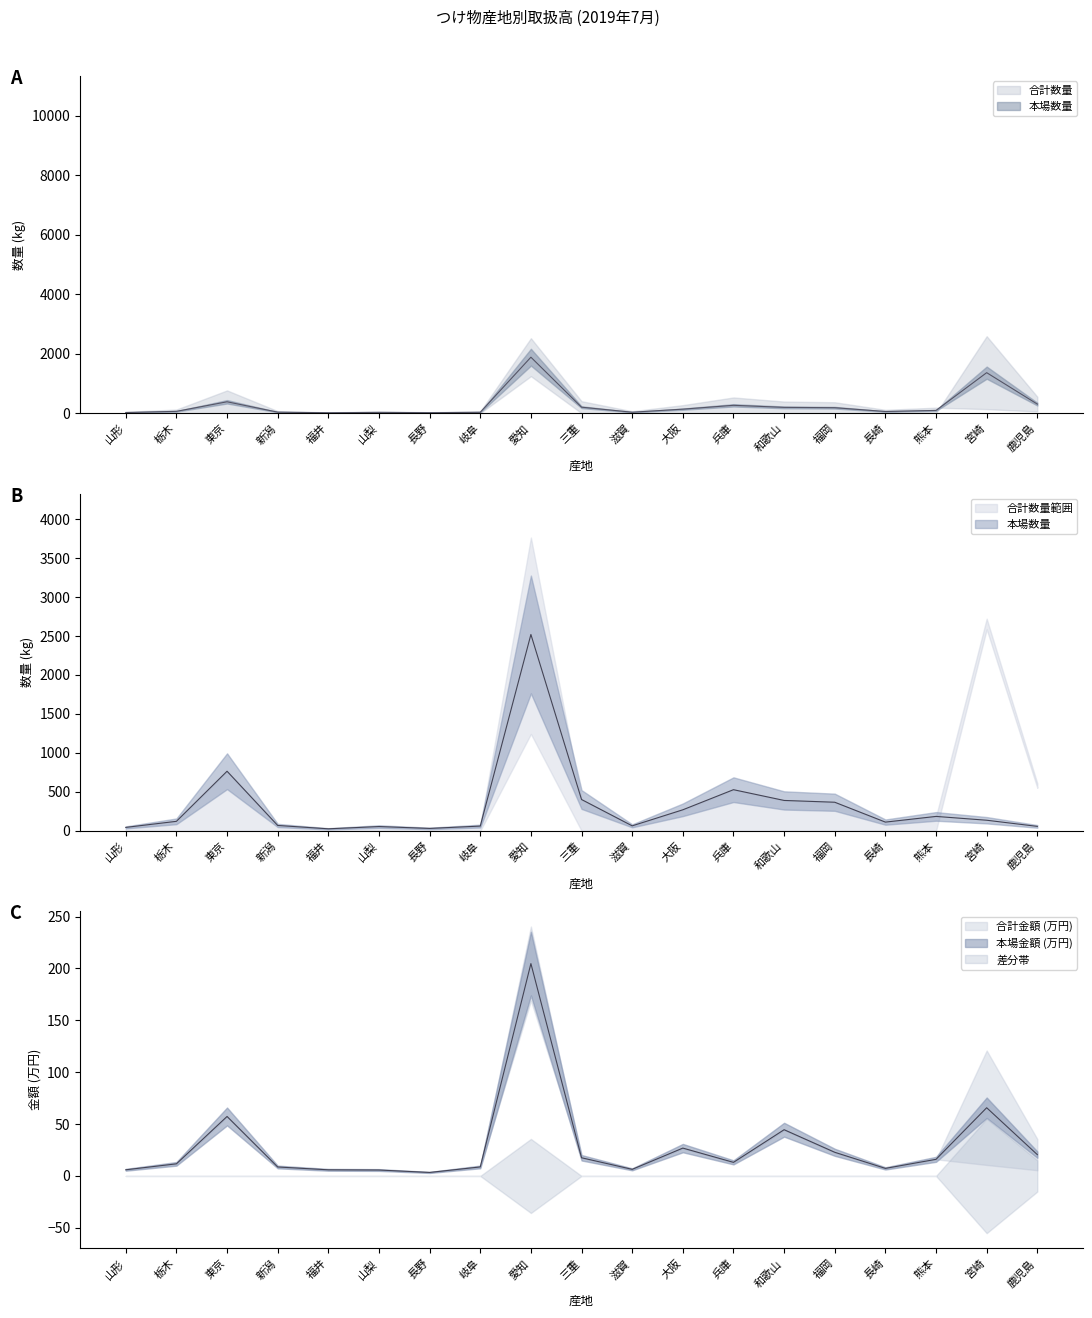

What is the label of the 11th point from the right?

愛知